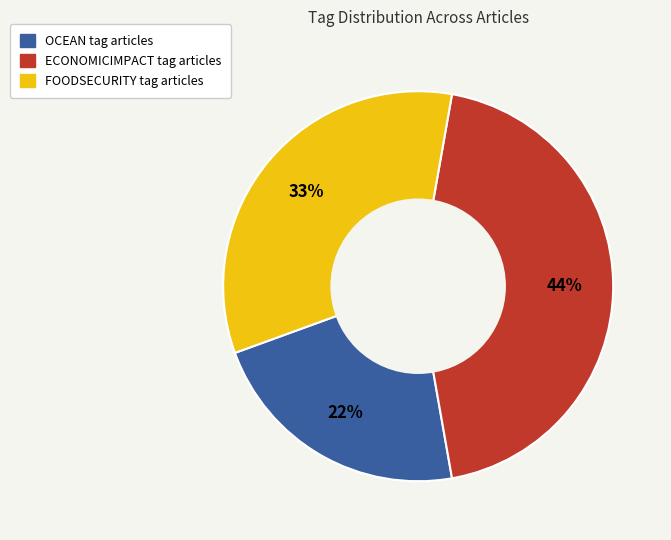

To the nearest percent, what is the average slice percentage?

33%